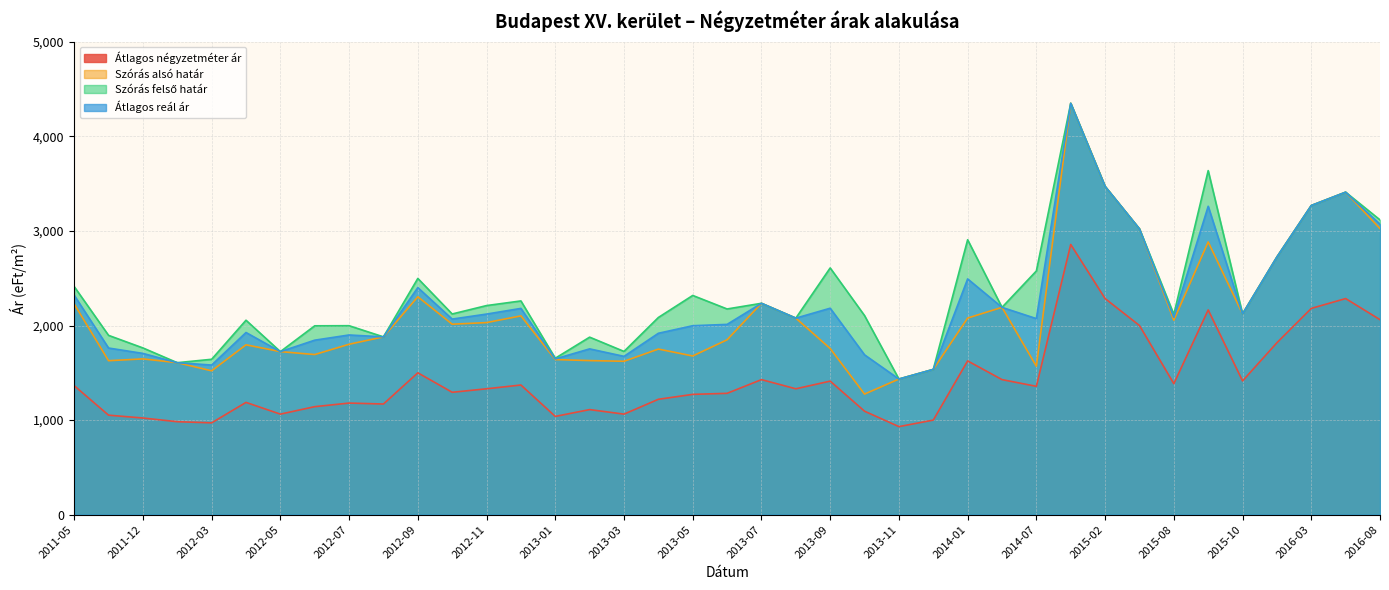

In Átlagos négyzetméter ár, how many points are higher than both neighbors (excluding endpoints)?

11